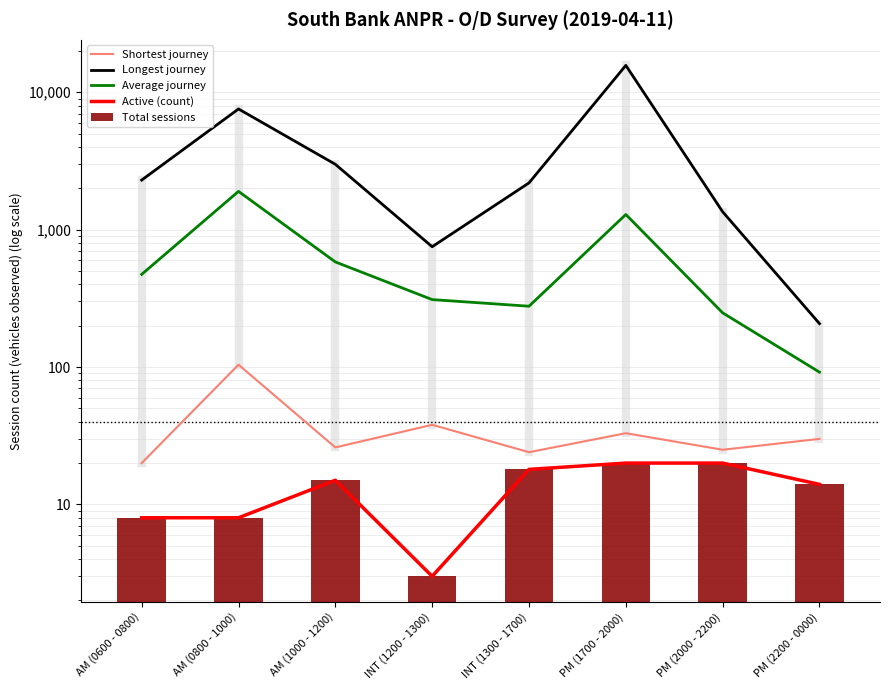

Is it true that Active (count) equals 25.0 at INT (1300 - 1700)?

False